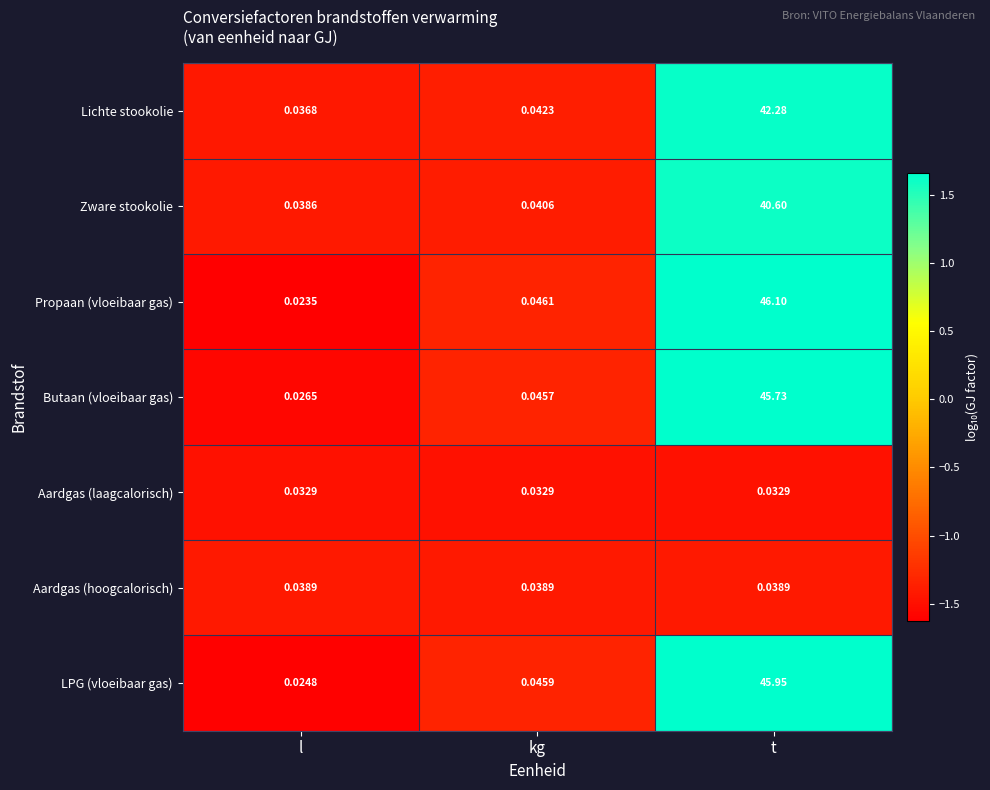

Rank the series by their maximum value, from lowest to highest.

Aardgas (laagcalorisch), Aardgas (hoogcalorisch), Zware stookolie, Lichte stookolie, Butaan (vloeibaar gas), LPG (vloeibaar gas), Propaan (vloeibaar gas)